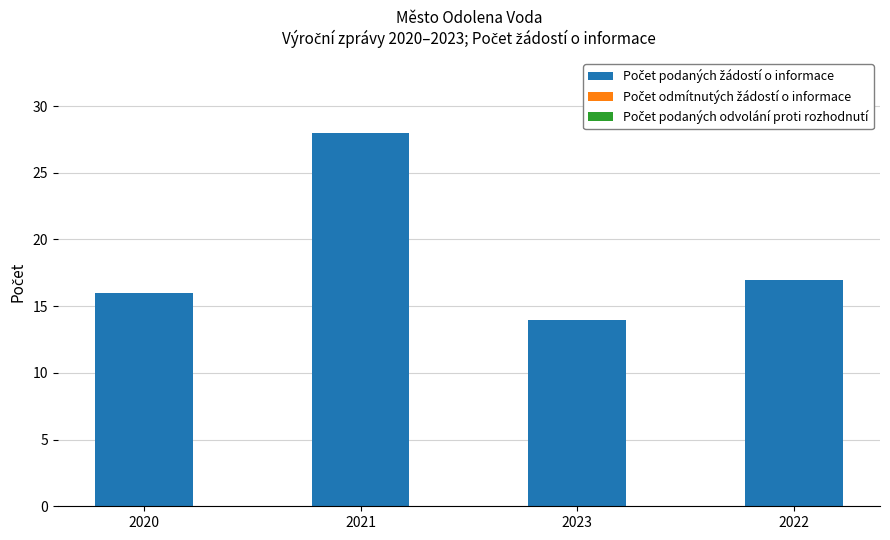

What value does the data have at 2023?

14